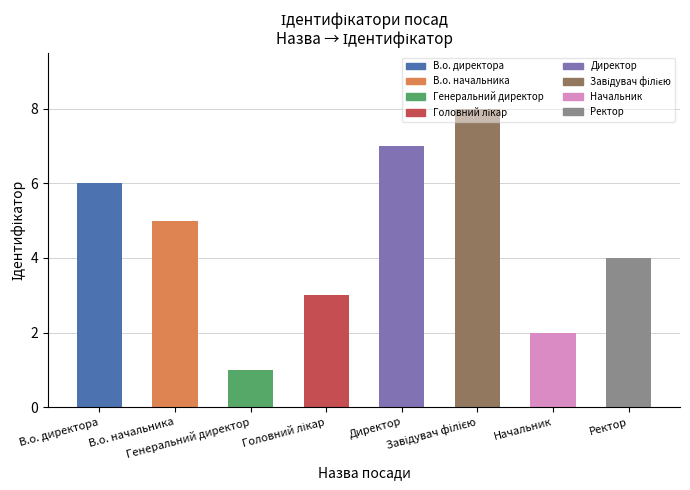

What is the change in value from В.о. директора to Генеральний директор?

-5